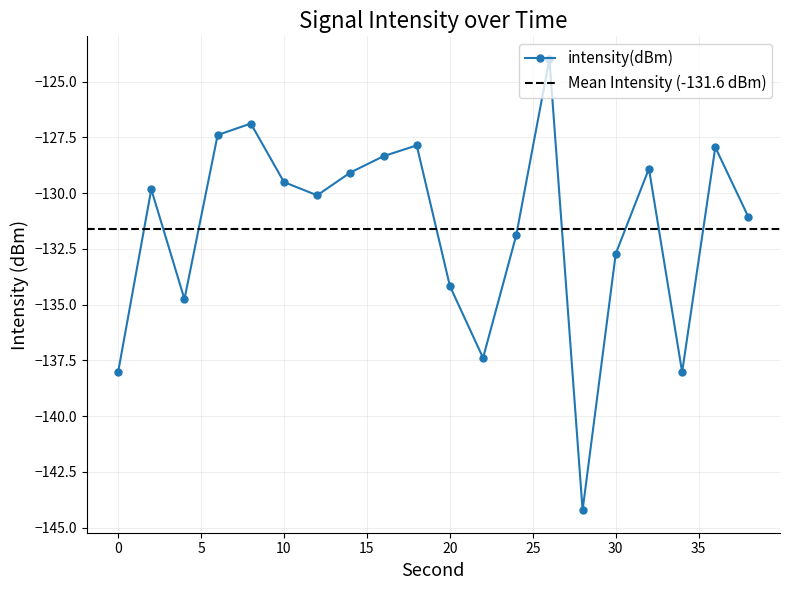

At which category does the chart reach its peak across all series?

26